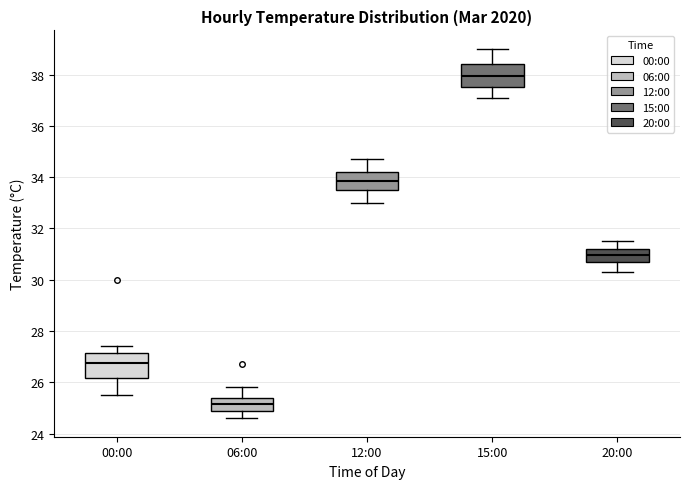

Reading left to right, read every box against the y-axis: the position of its median line, the range the box covers, and the ends of its whiskers. The values are not printed on the chart, so give them approximately, as read against the axis.

00:00: median 26.8, box 26.2 to 27.2, whiskers 25.6 to 27.4
06:00: median 25.2, box 25.0 to 25.4, whiskers 24.6 to 25.8
12:00: median 33.8, box 33.6 to 34.2, whiskers 33.0 to 34.8
15:00: median 38.0, box 37.6 to 38.4, whiskers 37.2 to 39.0
20:00: median 31.0, box 30.6 to 31.2, whiskers 30.4 to 31.6